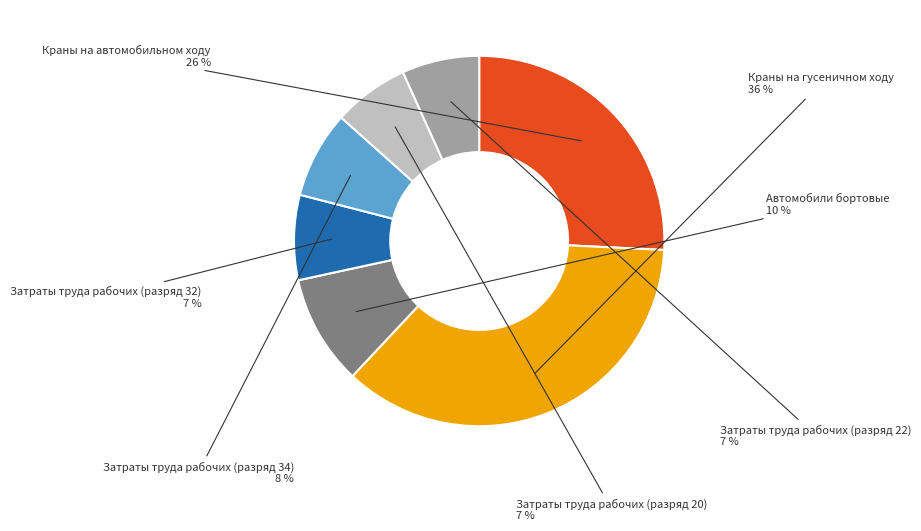

Count the number of slices in the pie.

7